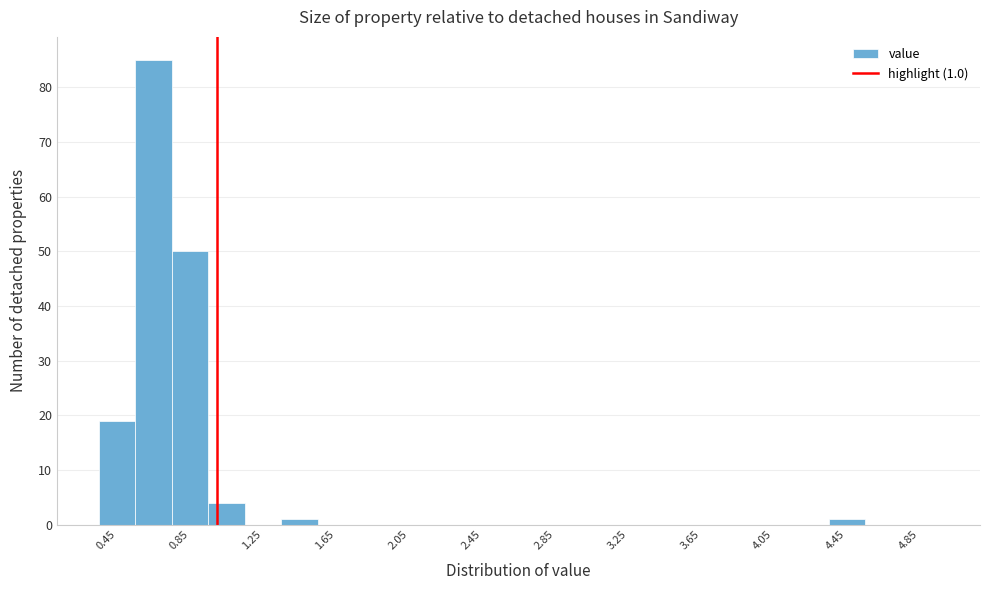

Which range on the x-axis has the tallest bar?

0.55 to 0.75